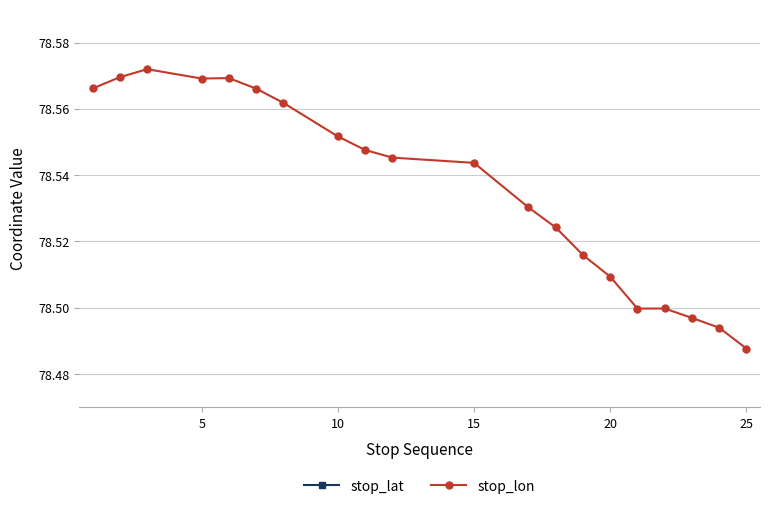

True or false: stop_lon has more than 0 points higher than both neighbors.

True